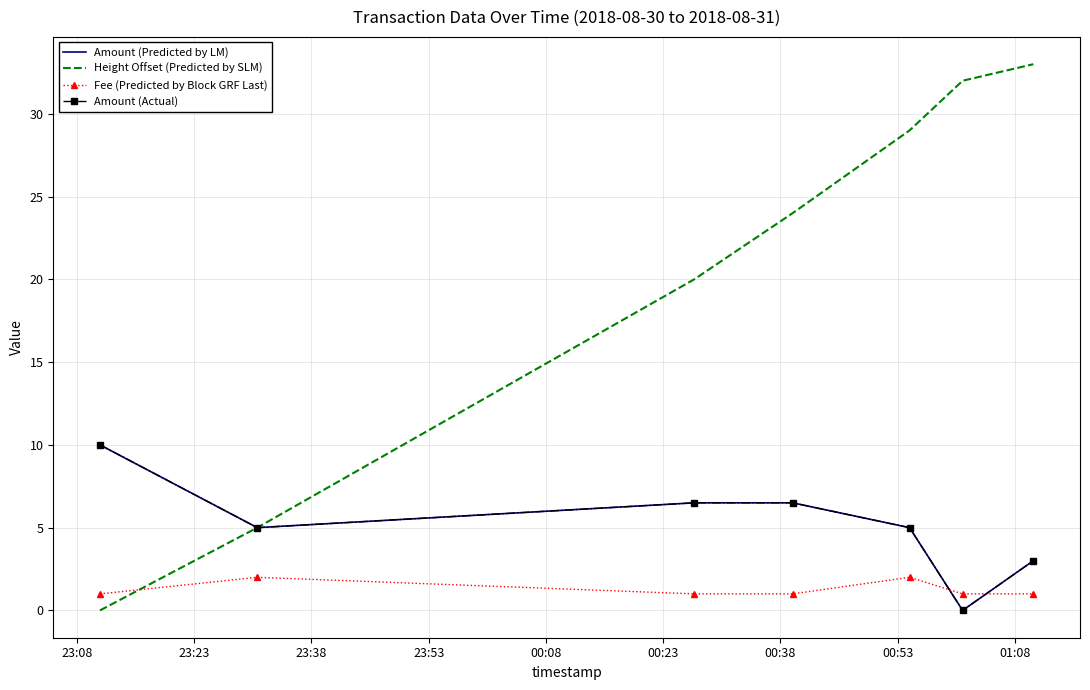

At which label is Fee (Predicted by Block GRF Last) closest to 1?

23:08